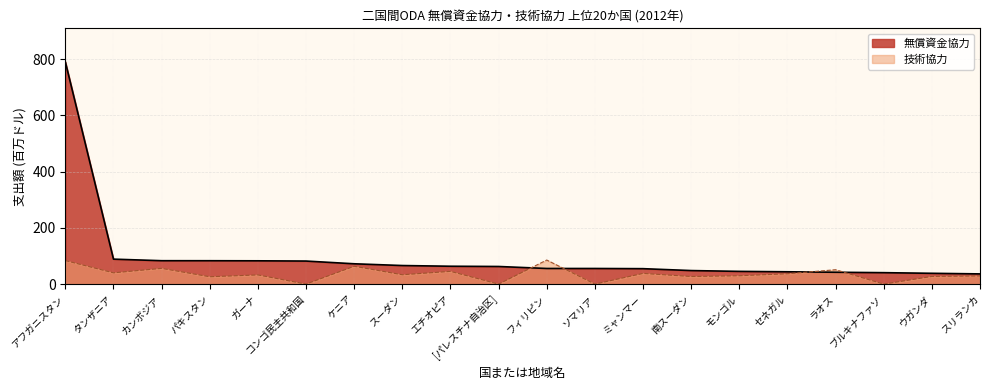

How many intersections are there between 技術協力 and 無償資金協力?

4